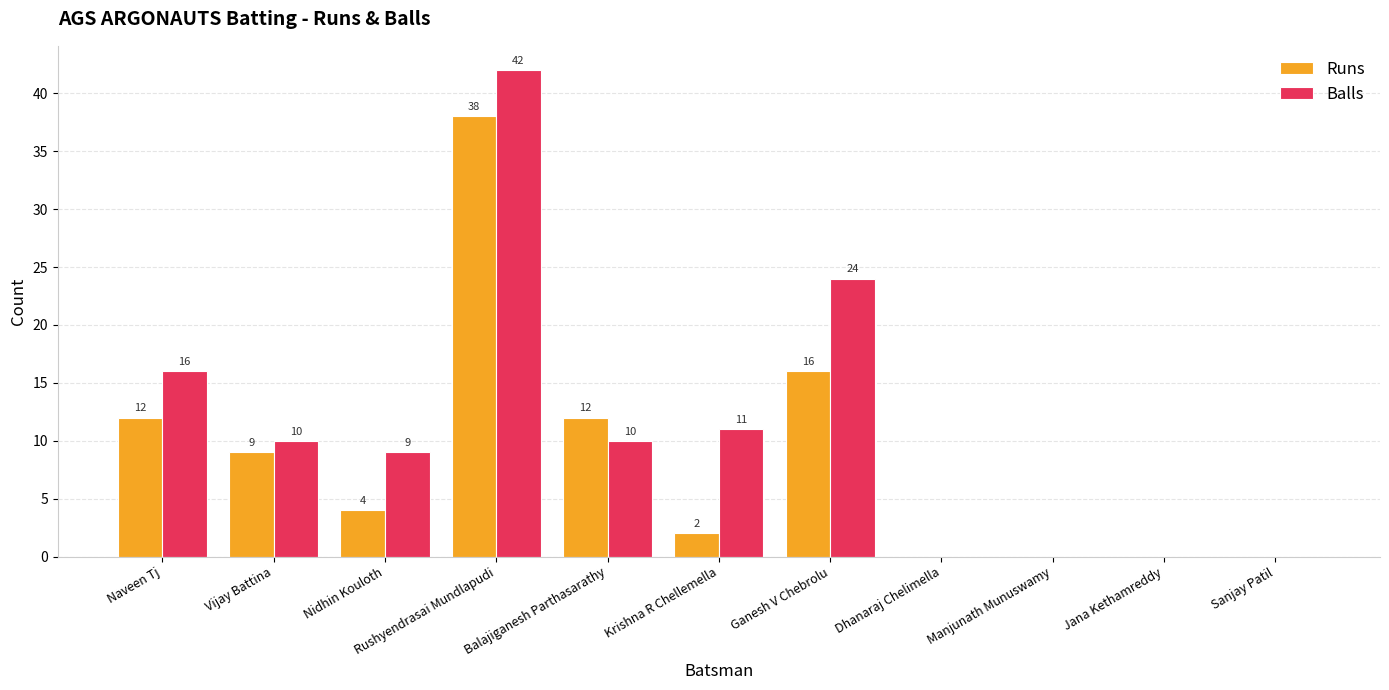

Reading right to left, list all the values displayed in this chart.

Runs: Sanjay Patil=0	Jana Kethamreddy=0	Manjunath Munuswamy=0	Dhanaraj Chelimella=0	Ganesh V Chebrolu=16	Krishna R Chellemella=2	Balajiganesh Parthasarathy=12	Rushyendrasai Mundlapudi=38	Nidhin Kouloth=4	Vijay Battina=9	Naveen Tj=12
Balls: Sanjay Patil=0	Jana Kethamreddy=0	Manjunath Munuswamy=0	Dhanaraj Chelimella=0	Ganesh V Chebrolu=24	Krishna R Chellemella=11	Balajiganesh Parthasarathy=10	Rushyendrasai Mundlapudi=42	Nidhin Kouloth=9	Vijay Battina=10	Naveen Tj=16